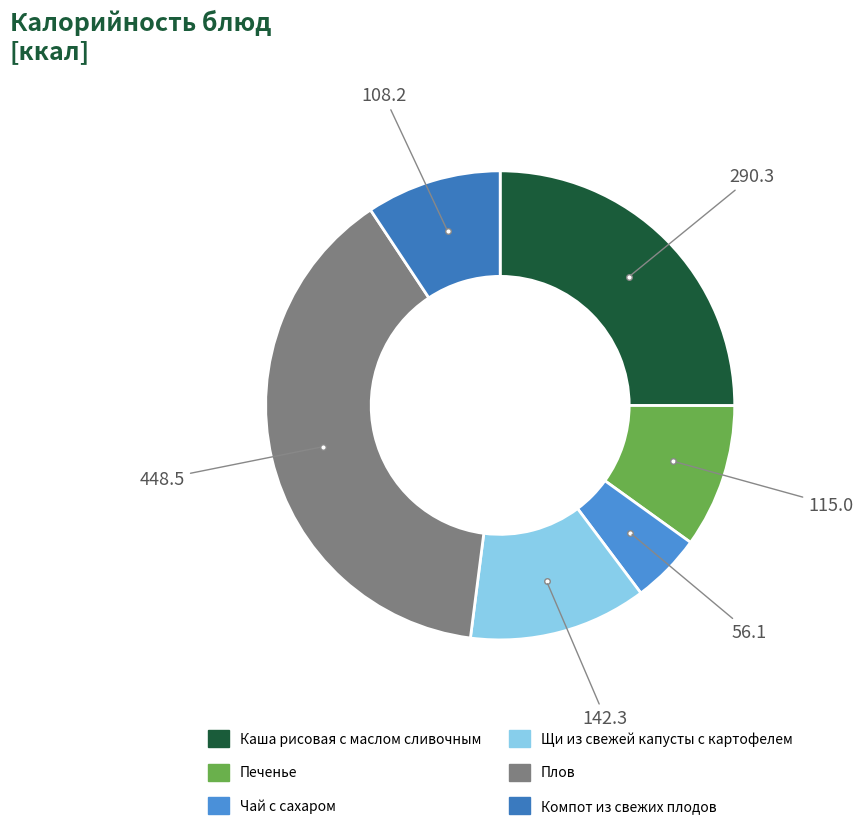

What is the change in value from Щи из свежей капусты с картофелем to Плов?

+306.2